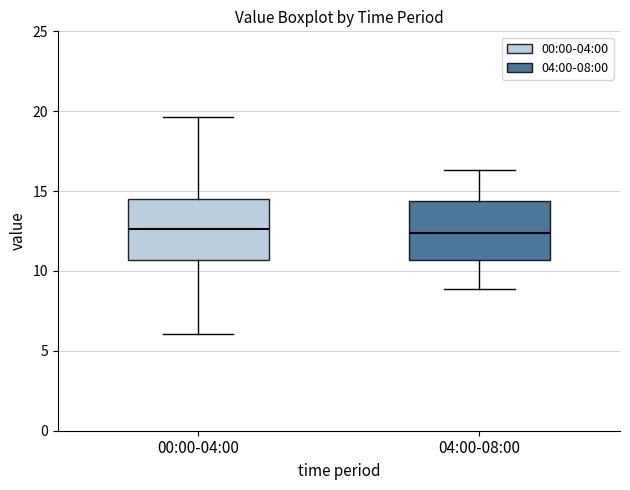

Where does the upper whisker of the box for 04:00-08:00 end on the y-axis? The values are not printed on the chart, so give them approximately, as read against the axis.

16.5